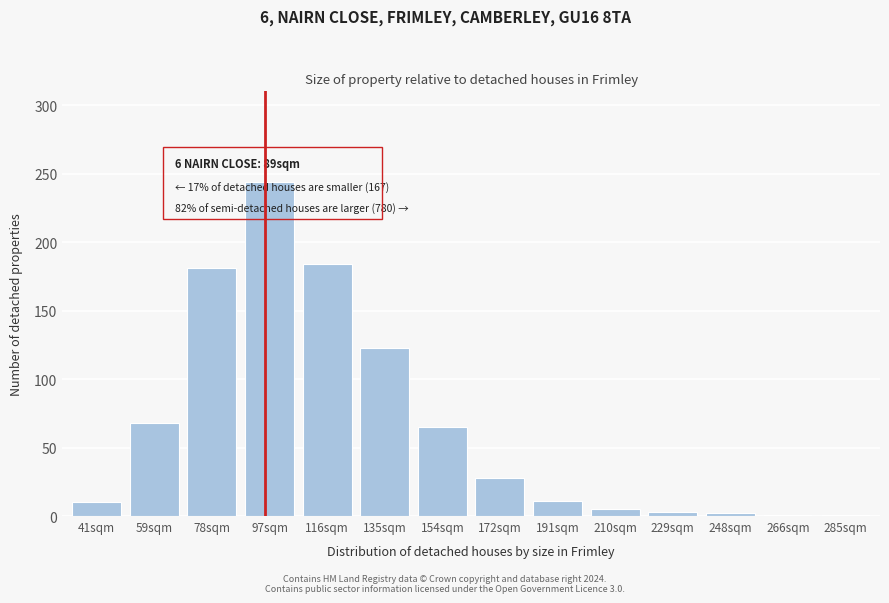

What position from the right is 97sqm?

11